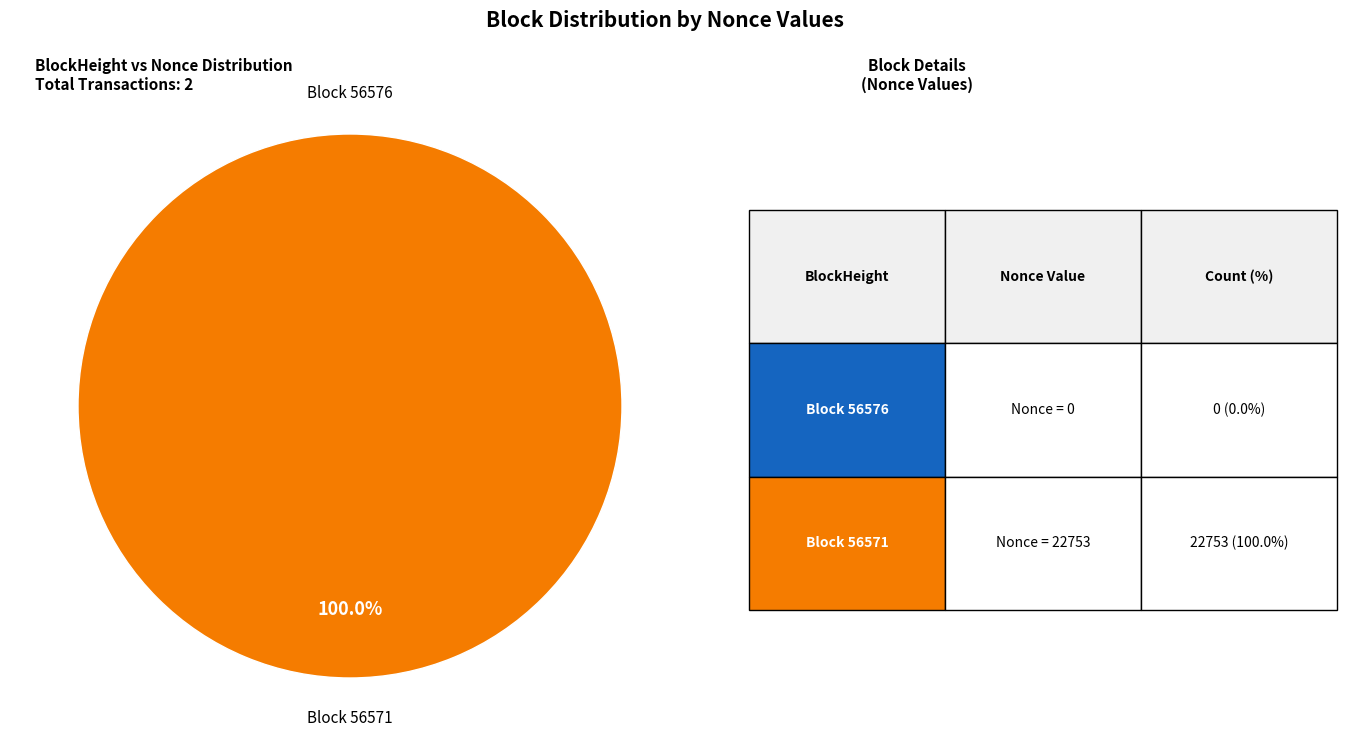

Is it true that 56576 is 0% of the pie?

True